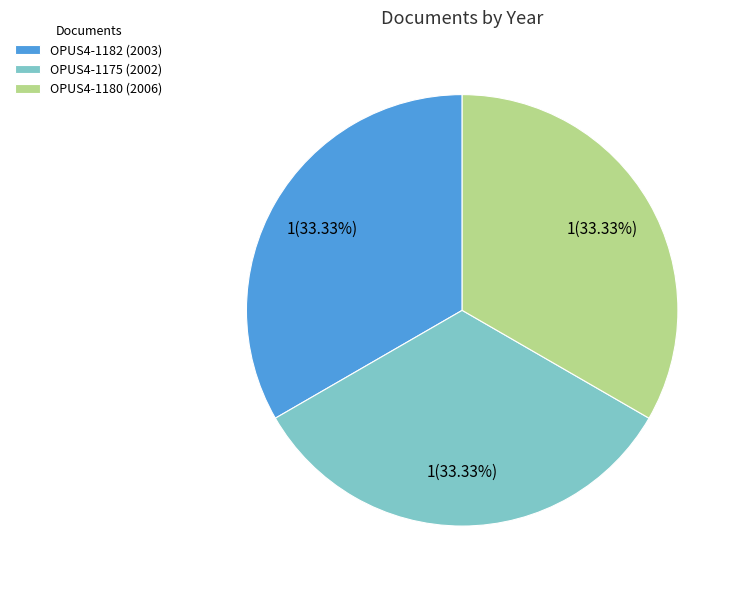

To the nearest percent, what is the average slice percentage?

33%